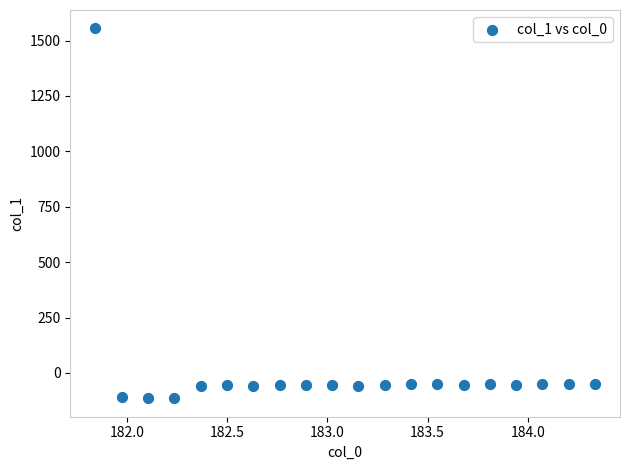

What is the range of X values (max minus min)?

2.5